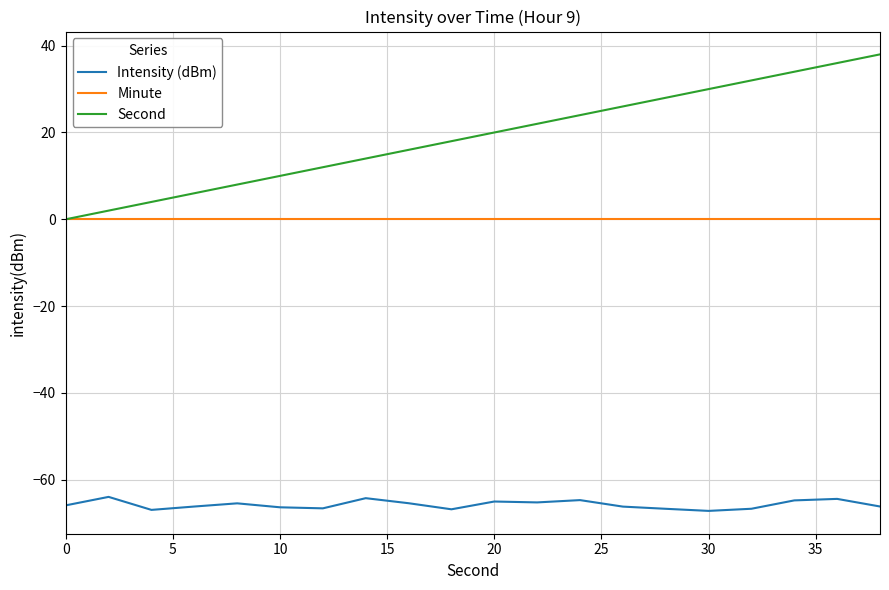

What is the smallest value displayed?

-67.2